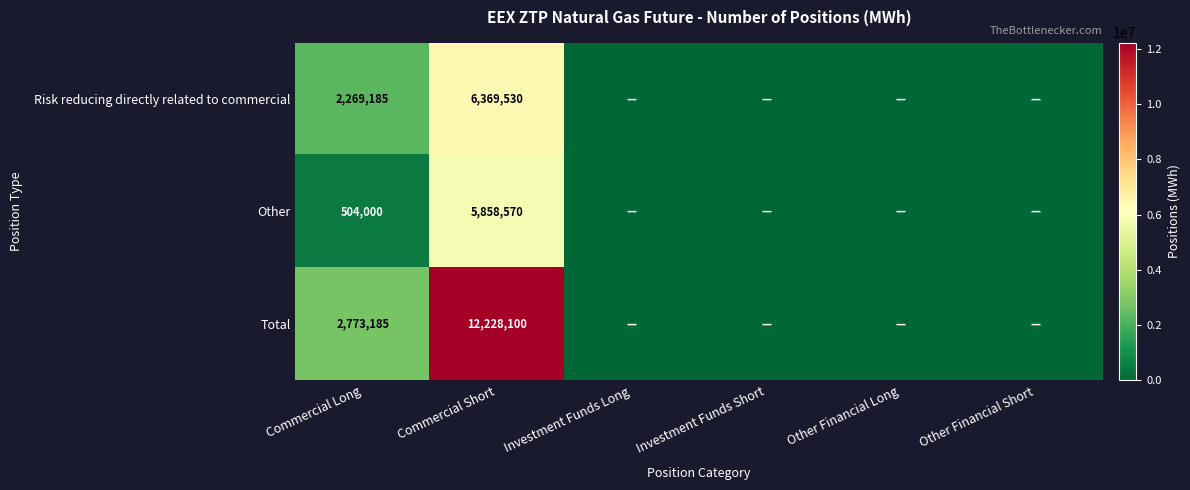

The value of Risk reducing directly related to commercial at Commercial Long is 2269185. True or false?

True